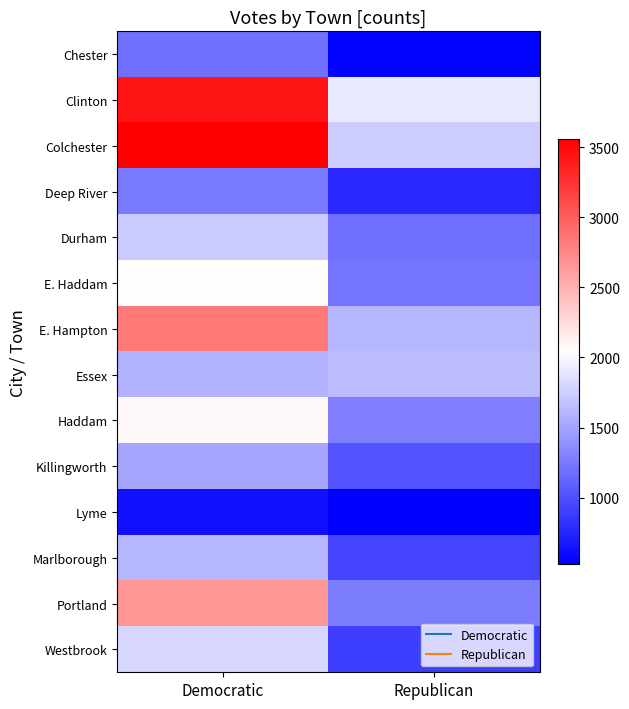

At which category is the sum across all series the highest?

Democratic